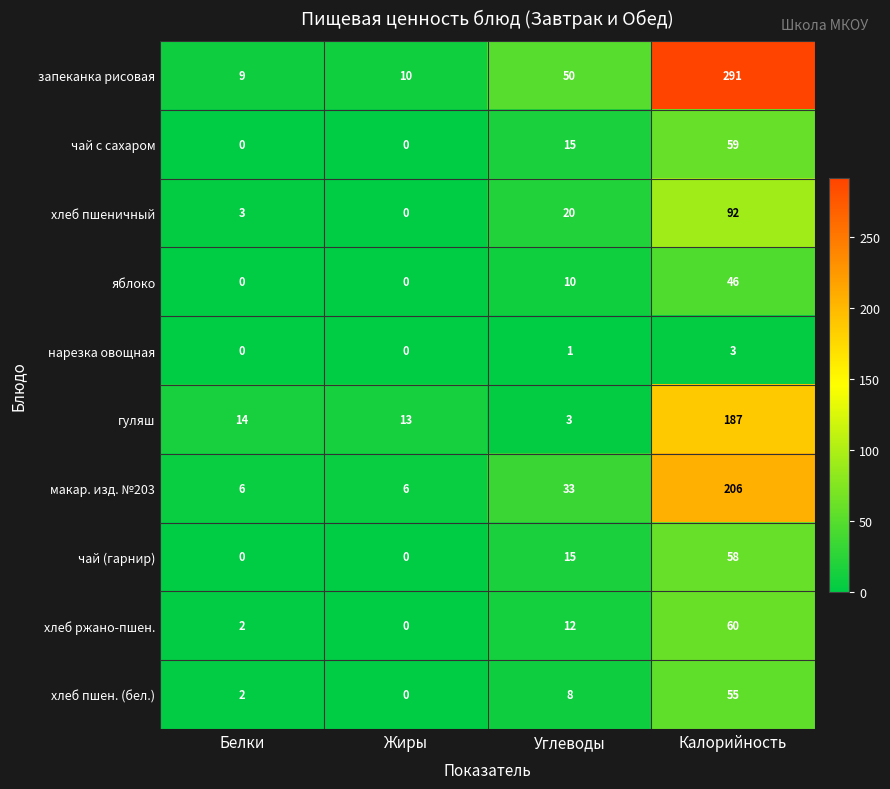

What is the spread (max minus min) of values at Калорийность?

288